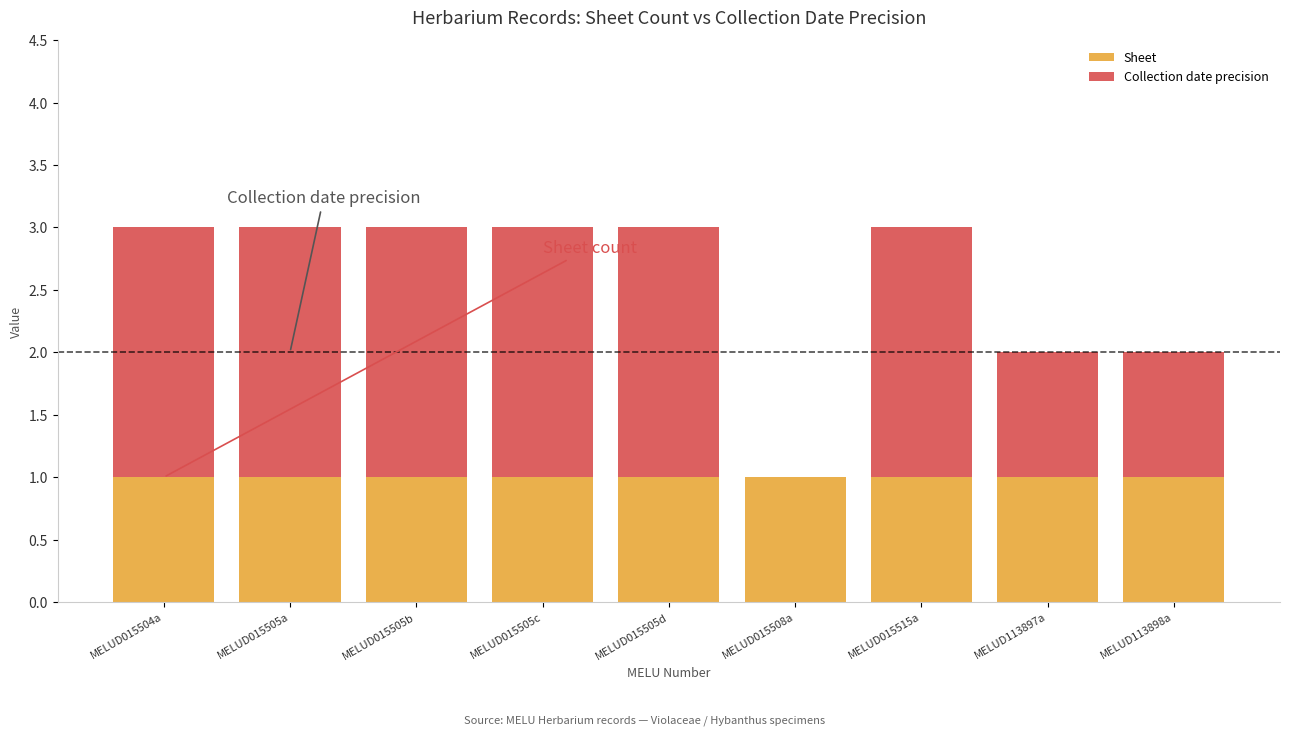

What is the total value across all series at MELUD015505a?

3